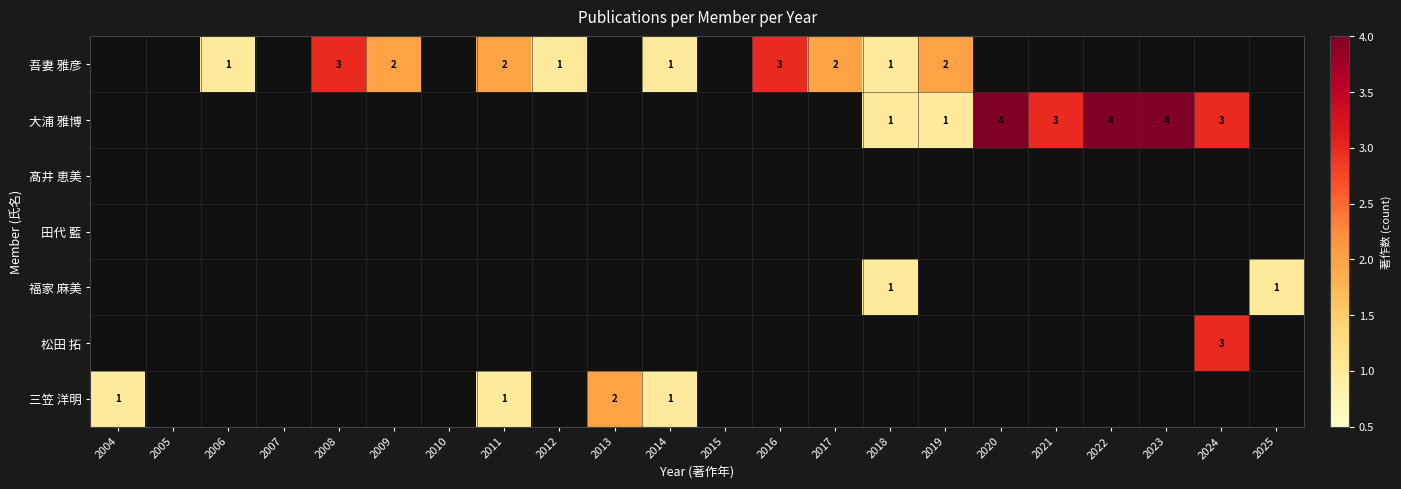

What is the maximum value shown in the chart?

4